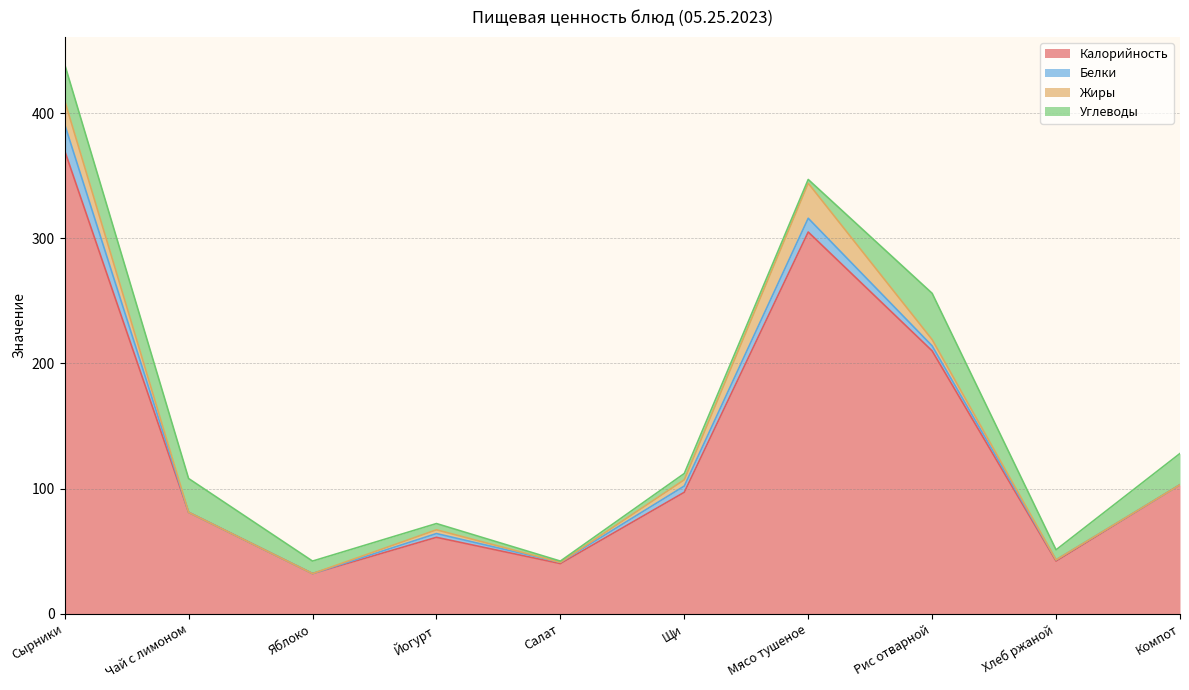

Does the chart have visible grid lines?

Yes